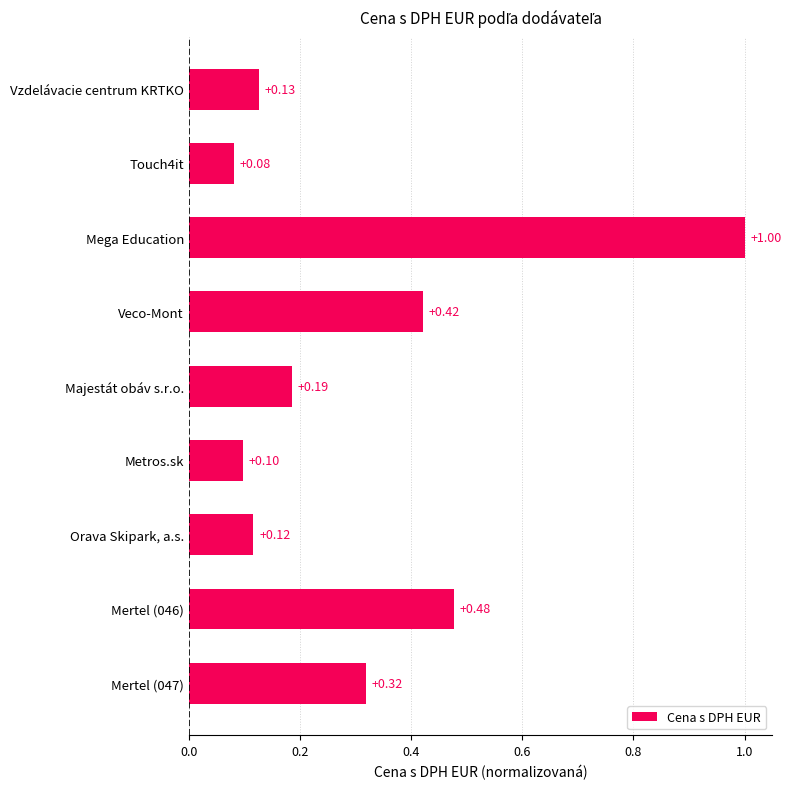

At which label is the value closest to 0?

Touch4it